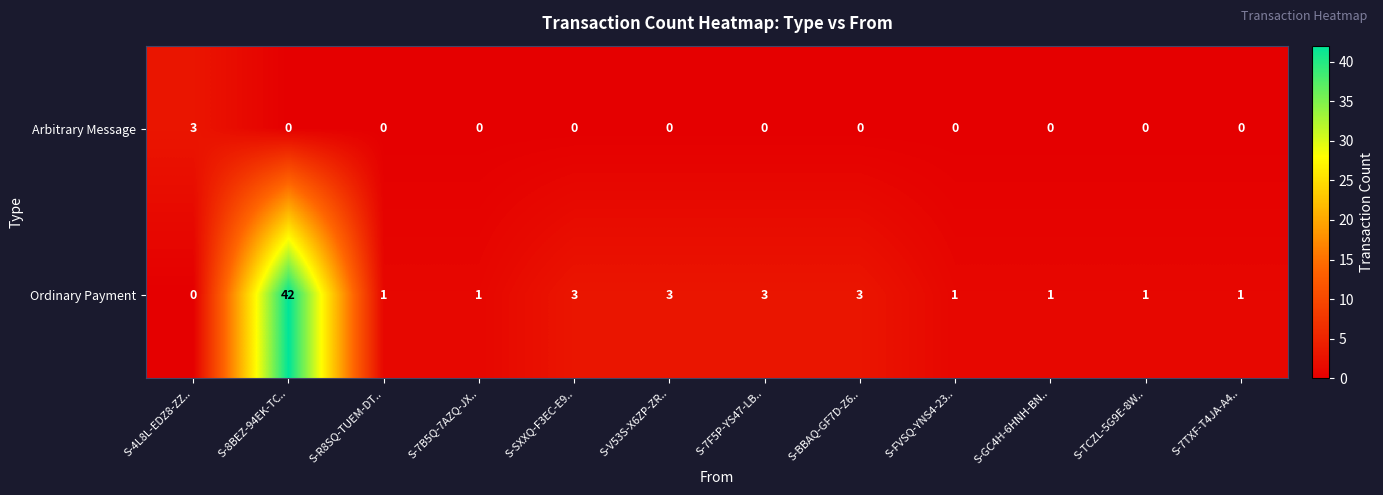

Reading left to right, what are all the values shown in this chart?

Arbitrary Message: 3	0	0	0	0	0	0	0	0	0	0	0
Ordinary Payment: 0	42	1	1	3	3	3	3	1	1	1	1